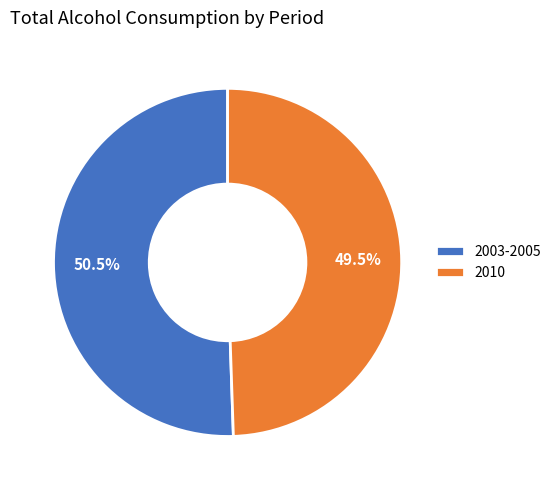

What is the ratio of the value at 2003-2005 to the value at 2010?

1.0